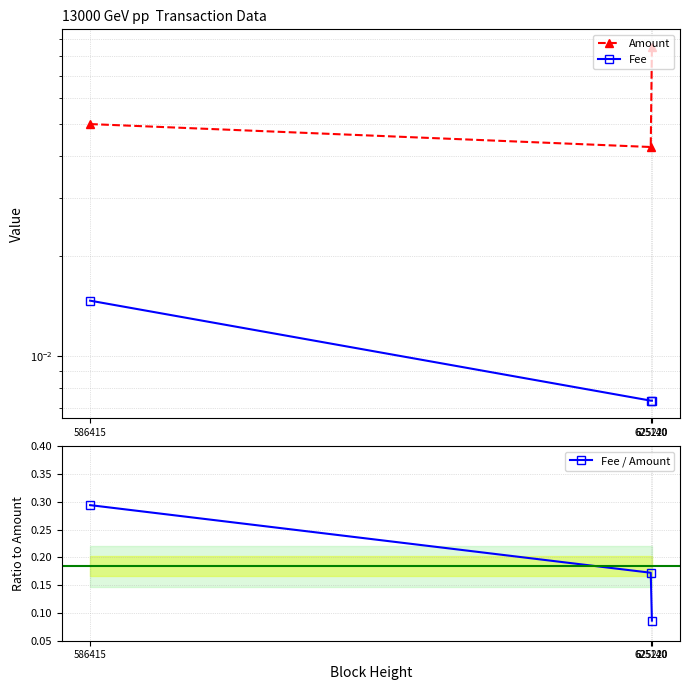

Which has a higher value, 586415 or 625140?

586415